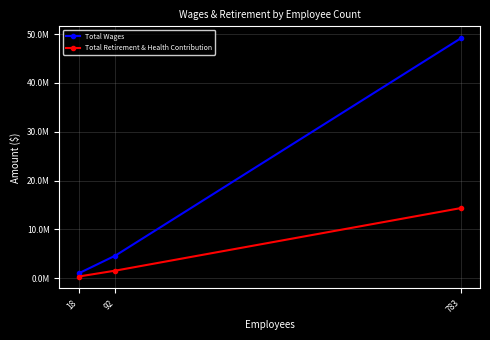

What is the value of the Total Retirement & Health Contribution point at the 2nd from the left?

1531978.1